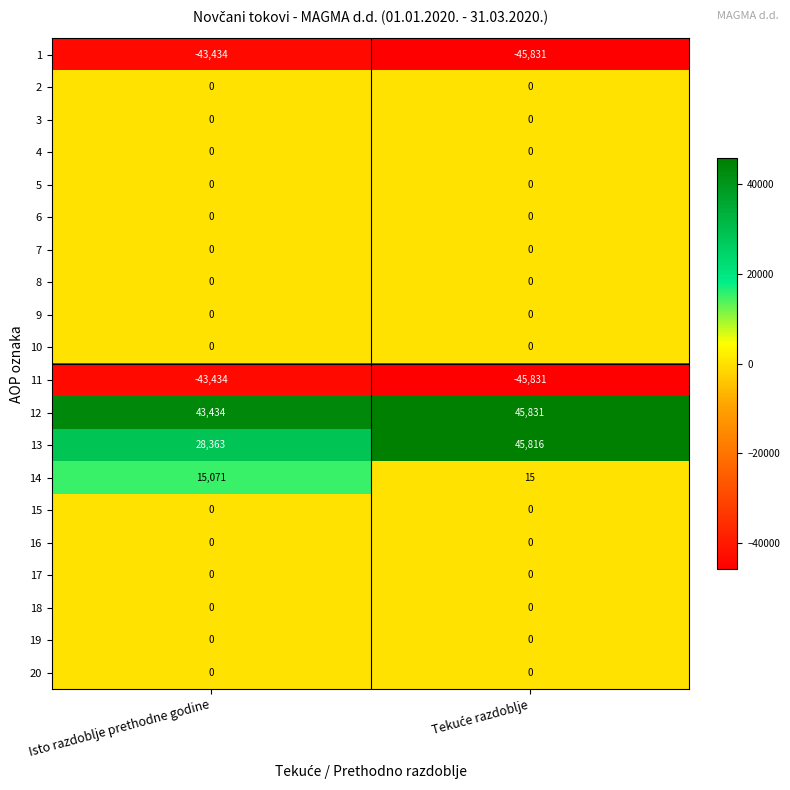

Which series has the largest total across all categories?

12